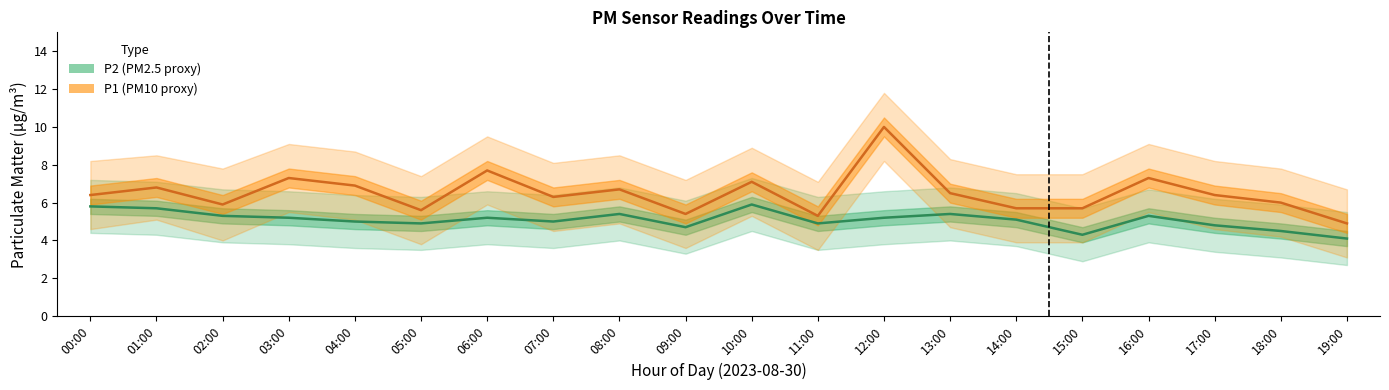

How many lines are shown in the chart?

2